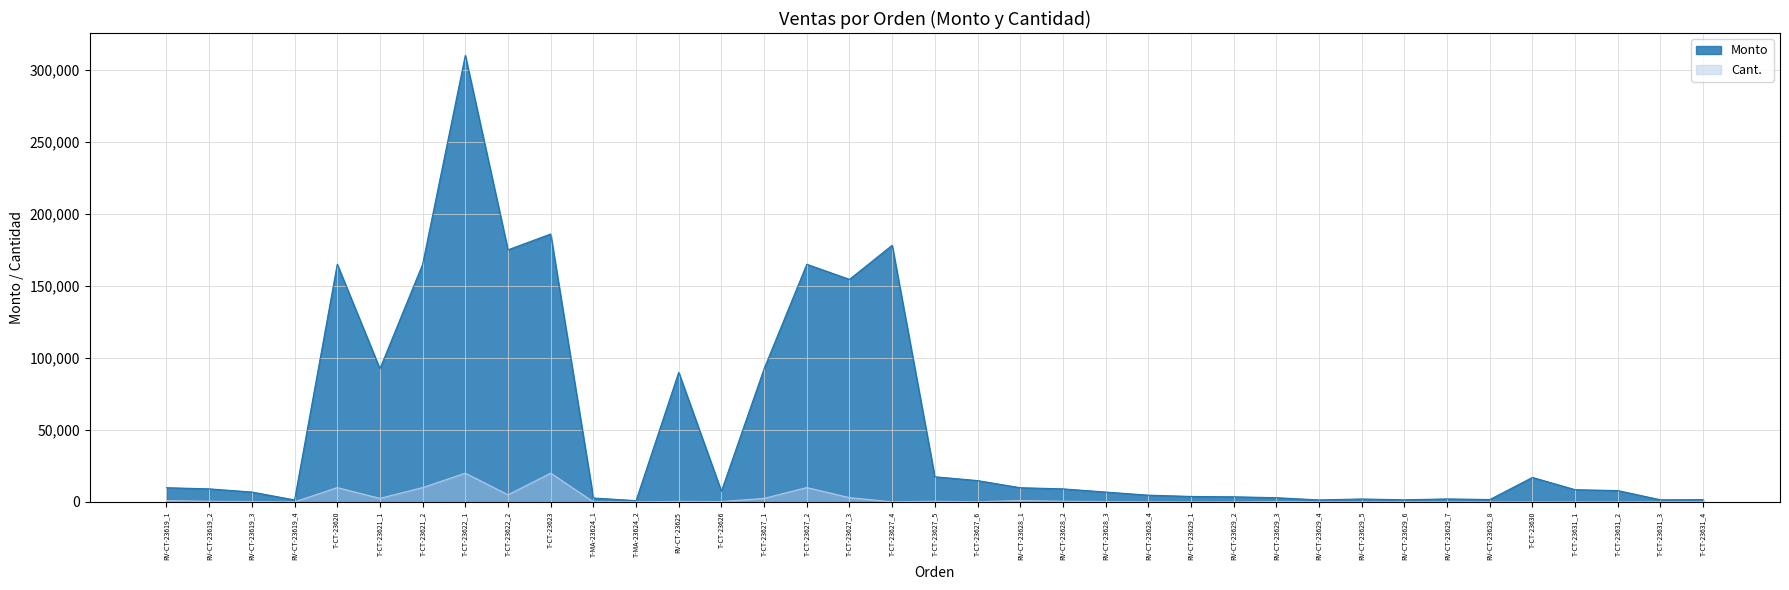

Reading right to left, list all the values displayed in this chart.

Monto: 1600	1500	7920	8520	17040	1690	2120	1500	2079	1420	2970	3600	3840	4730	6900	9100	9900	14850	17500	178176	154500	165000	92500	7500	90000	930	2760	186000	175000	310000	165000	92500	165000	1419	6900	9100	9900
Cant.: 100	100	10	10	20	10	20	60	20	100	300	20	16	100	300	500	1000	150	500	128	3000	10000	2500	300	400	100	120	20000	5000	20000	10000	2500	10000	30	300	500	1000